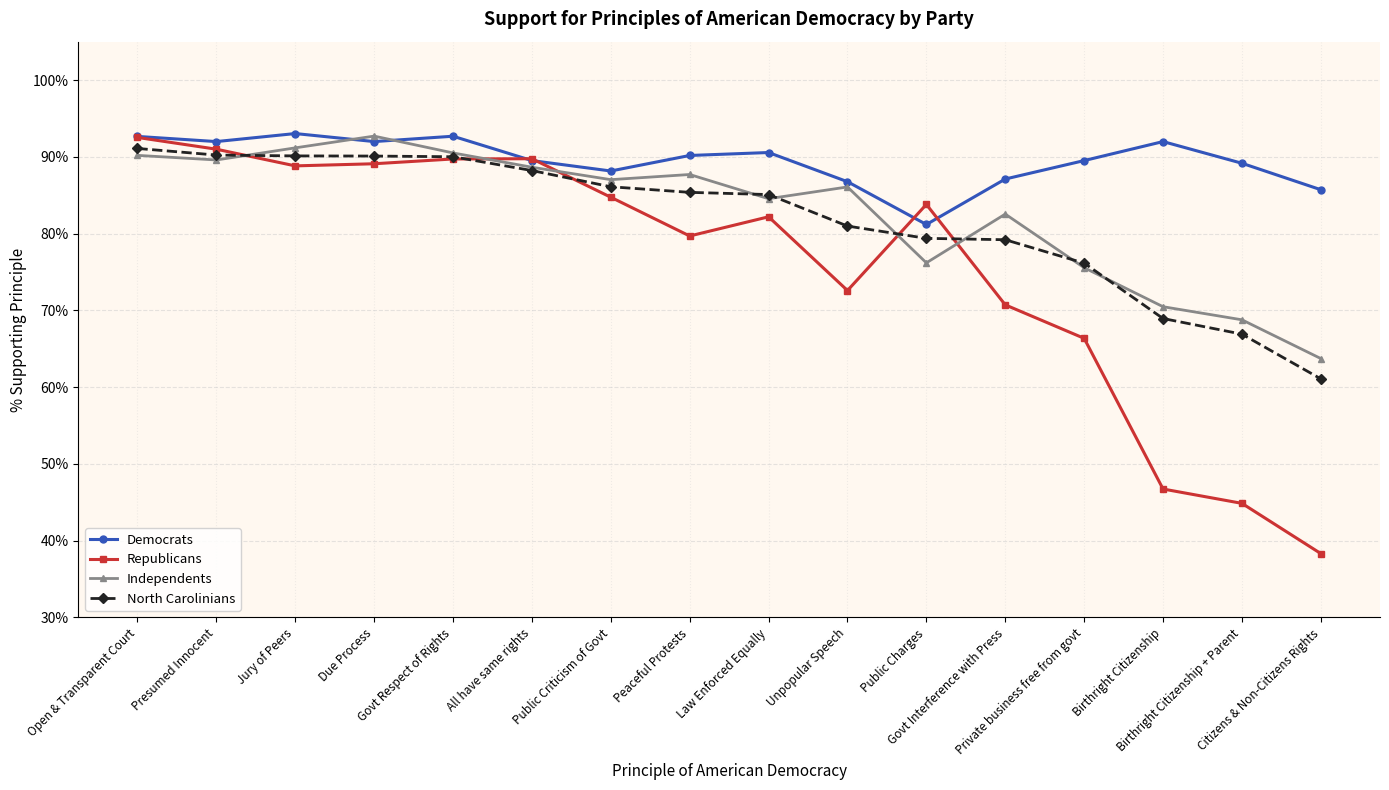

Does the chart display data point markers on the line(s)?

Yes